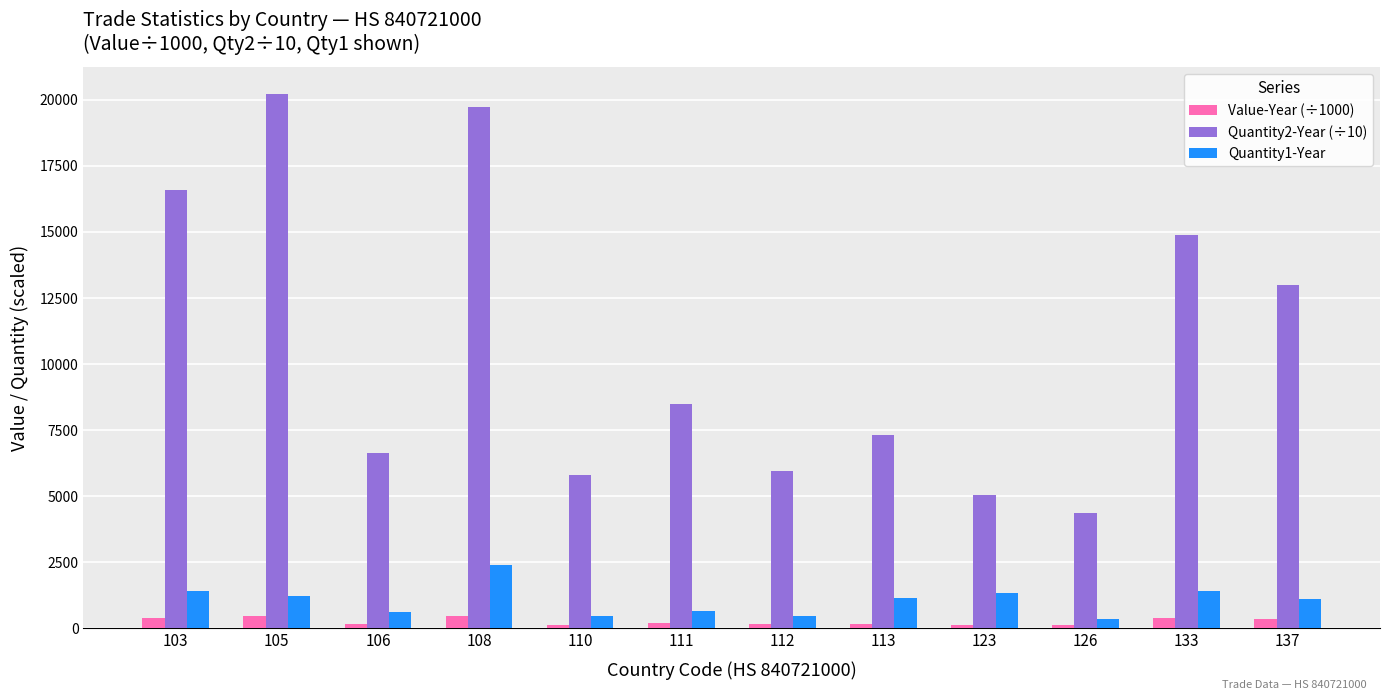

Read the Value-Year (÷1000) value at 113.

168.0